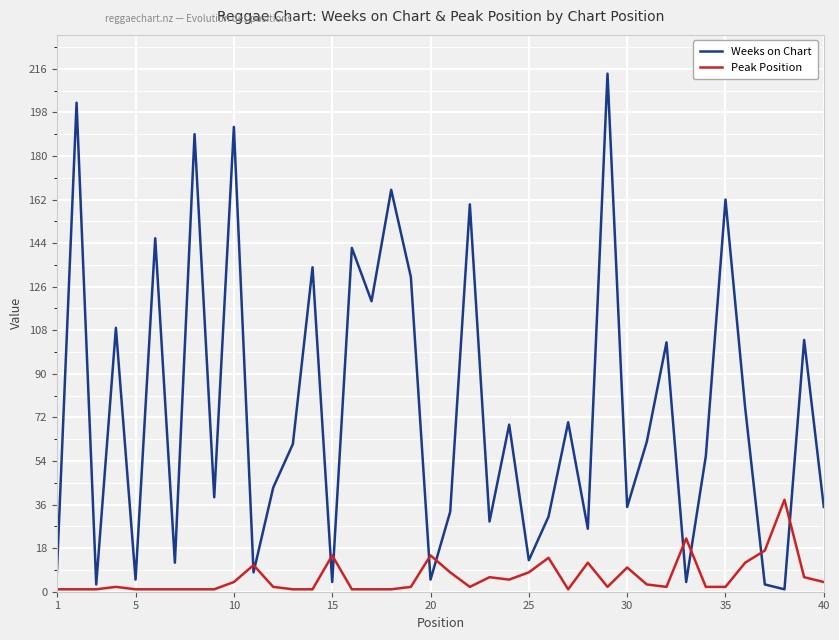

Which series has the largest range (max minus min)?

Weeks on Chart